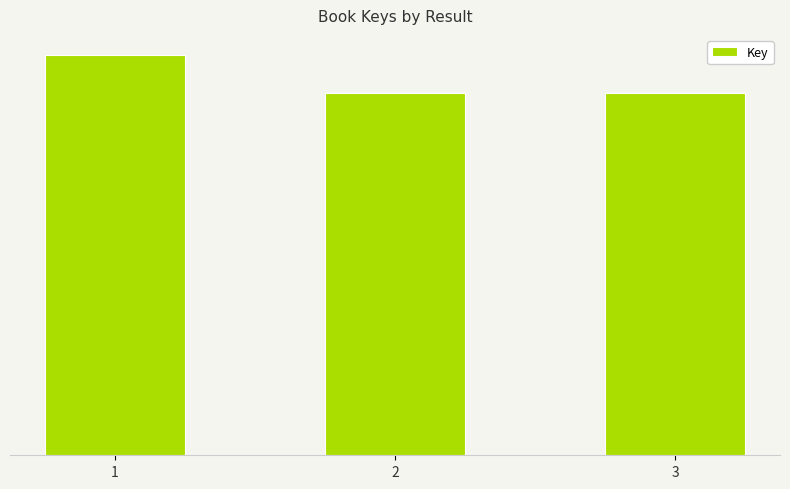

What is the value of the 1st bar from the left?

192003274